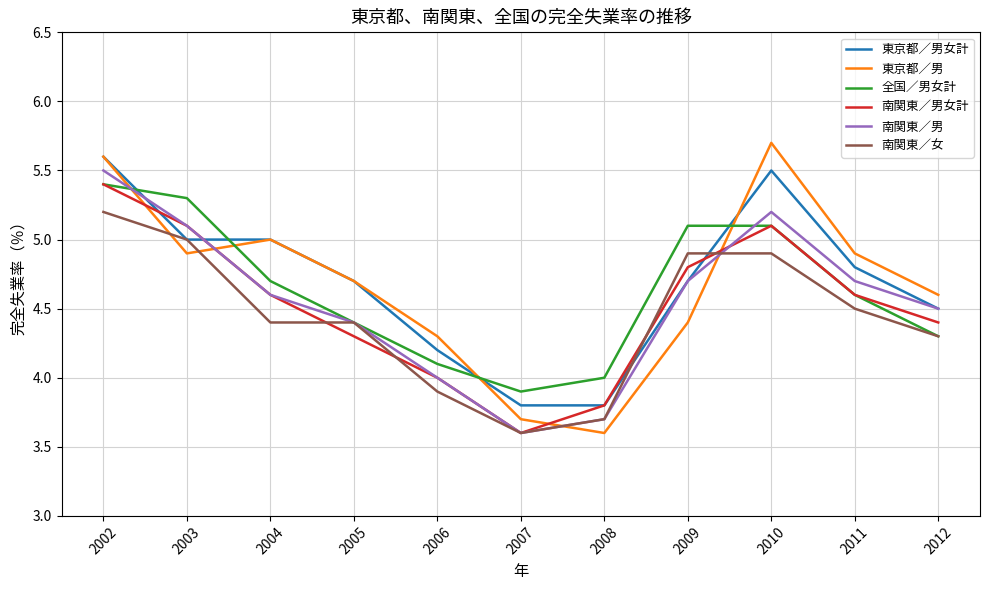

Is the value of 東京都／男女計 at 2008 greater than the value of 南関東／男 at 2008?

Yes